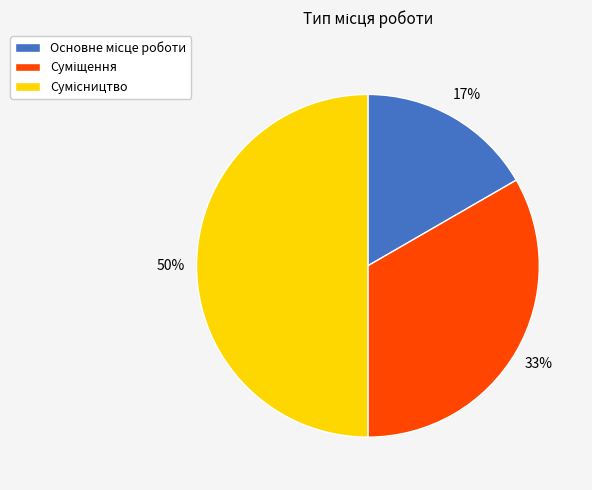

To the nearest percent, what is the average slice percentage?

33%